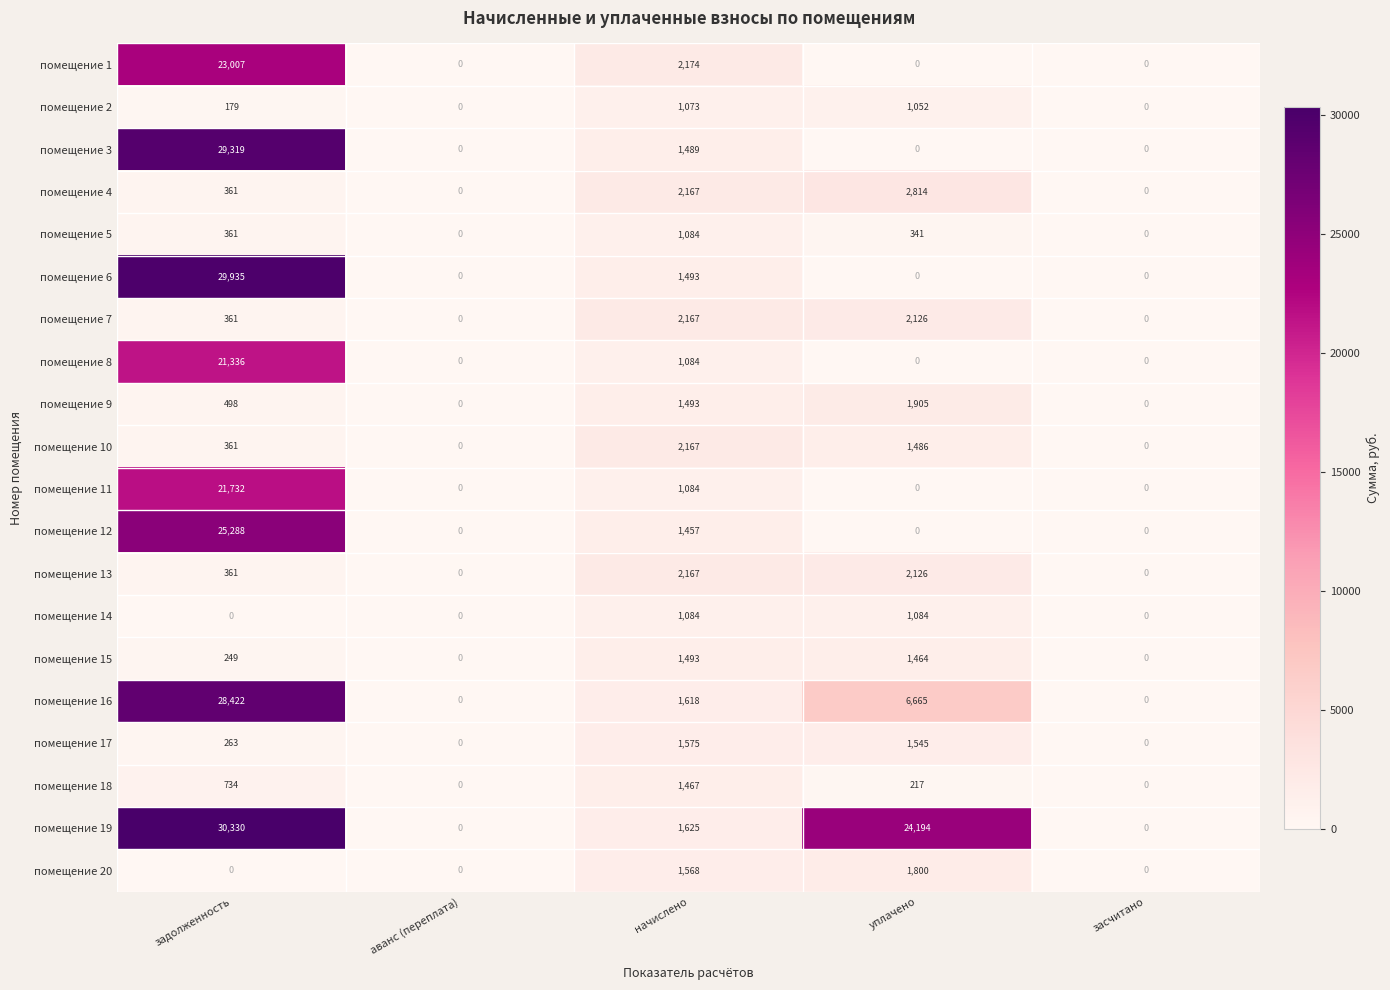

The помещение 6 series shows 0 at аванс (переплата). True or false?

True